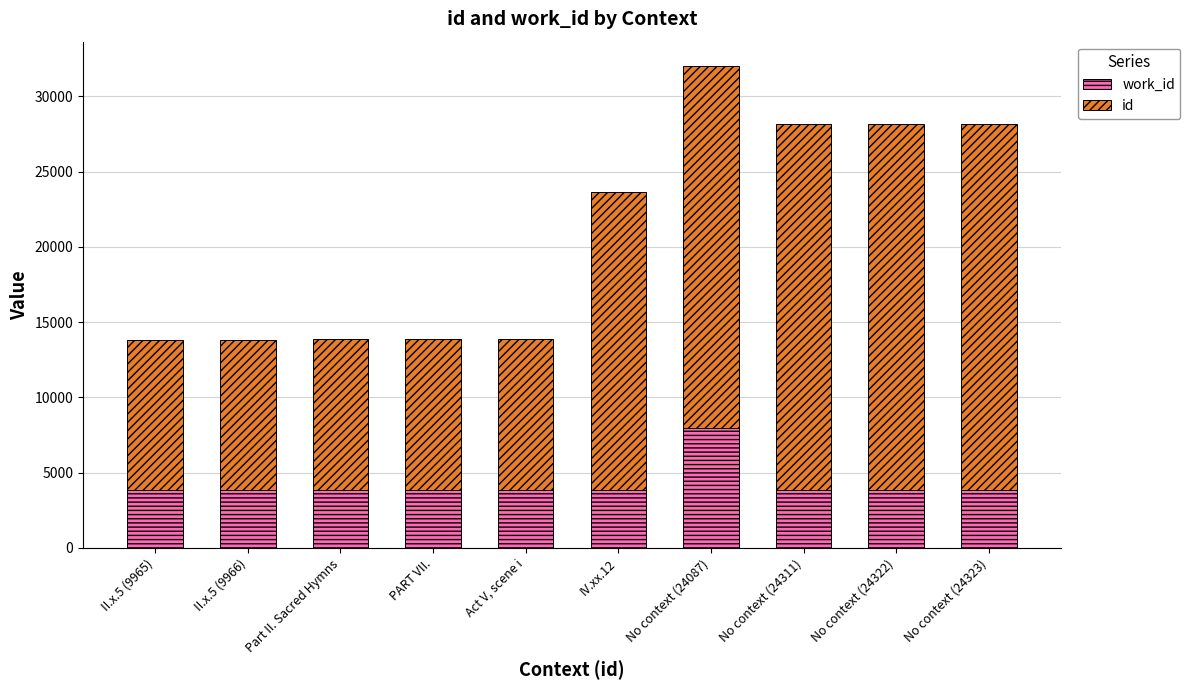

At which category is the sum across all series the highest?

No context (24087)